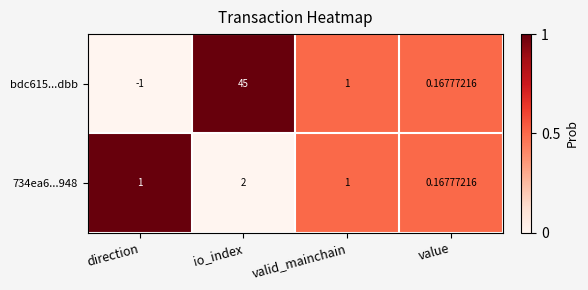

List the series in order of their peak value, lowest first.

734ea6...948, bdc615...dbb